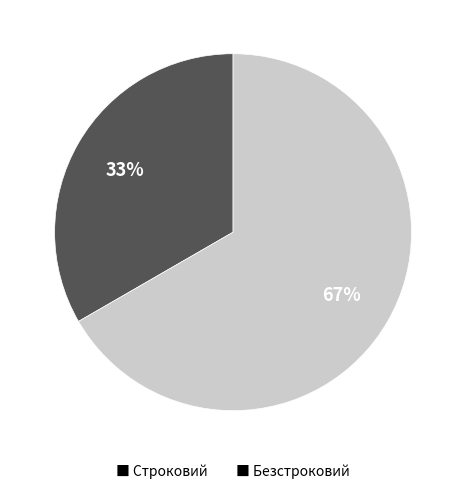

Which slice is the smallest?

■ Строковий